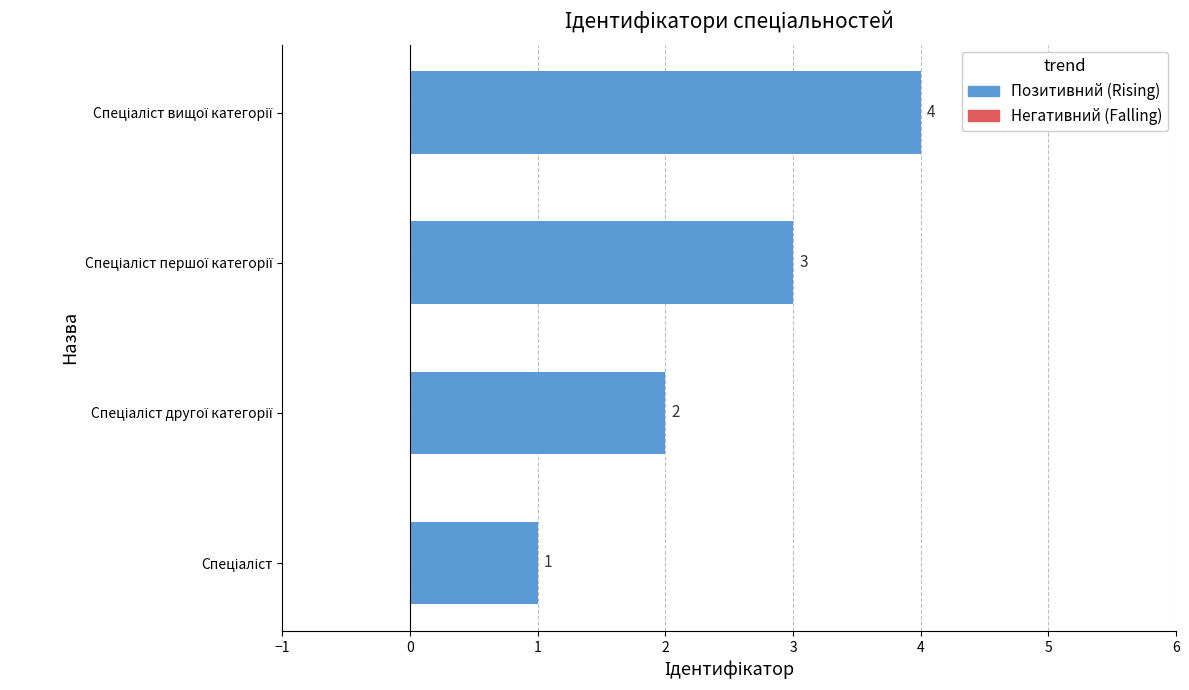

What is the difference between the maximum and minimum values?

3